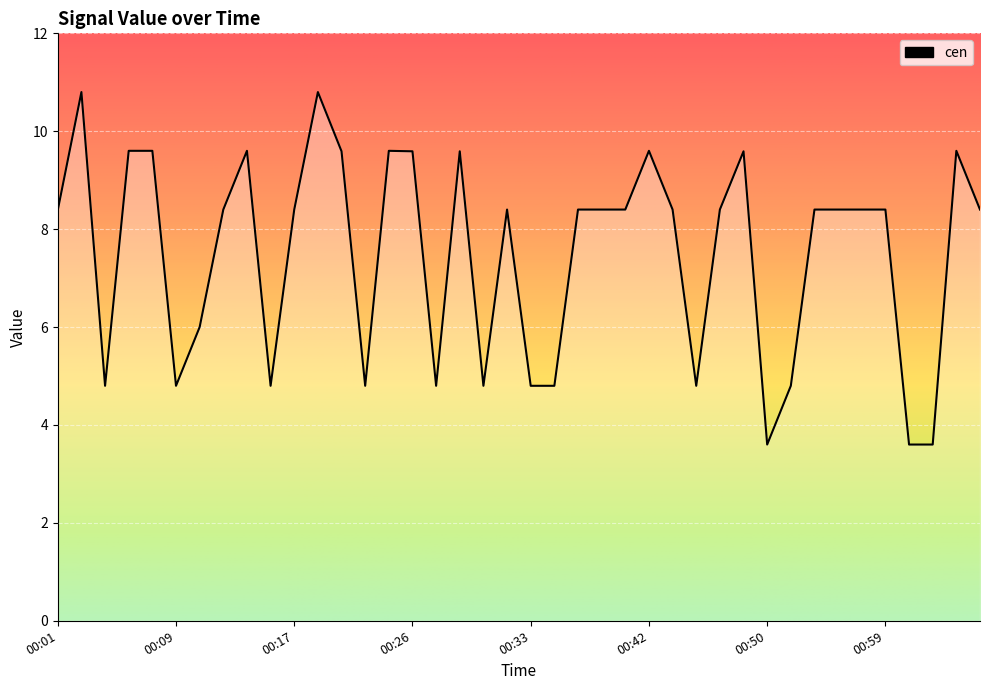

What is the label of the 16th point from the left?

00:26